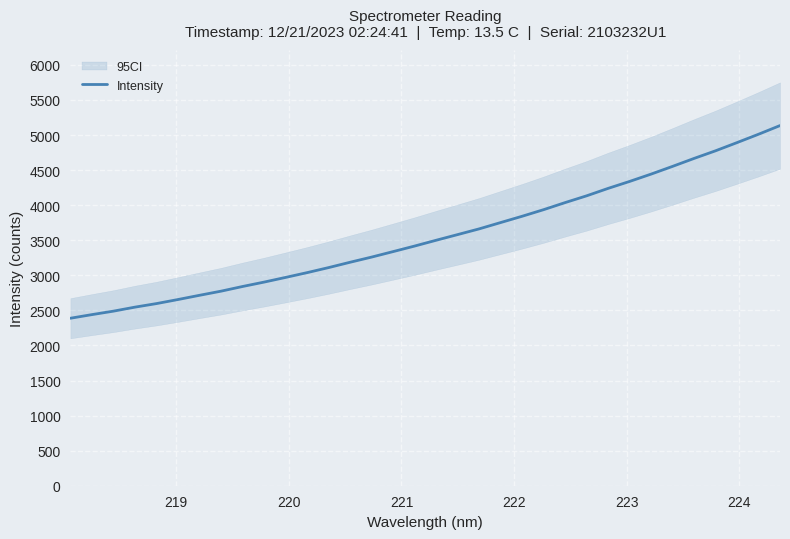

What is the highest value of the Intensity series?

5134.5